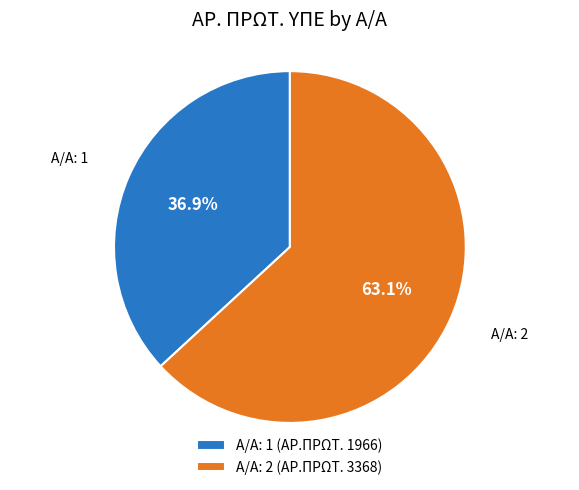

Which has a higher value, Α/Α: 1 (ΑΡ.ΠΡΩΤ. 1966) or Α/Α: 2 (ΑΡ.ΠΡΩΤ. 3368)?

Α/Α: 2 (ΑΡ.ΠΡΩΤ. 3368)